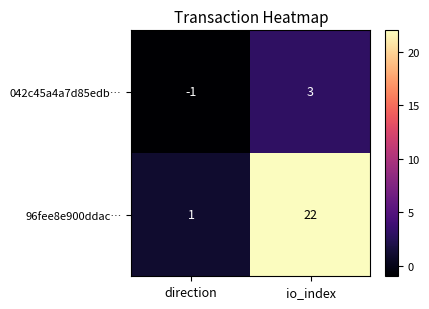

The value of 042c45a4a7d85edb… at direction is -2. True or false?

False